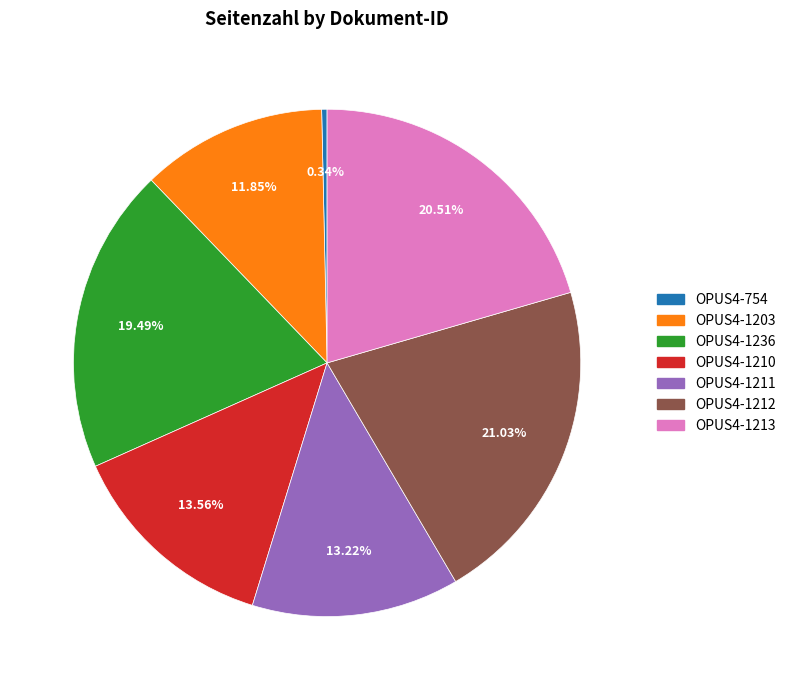

Between OPUS4-1211 and OPUS4-1203, which is larger?

OPUS4-1211